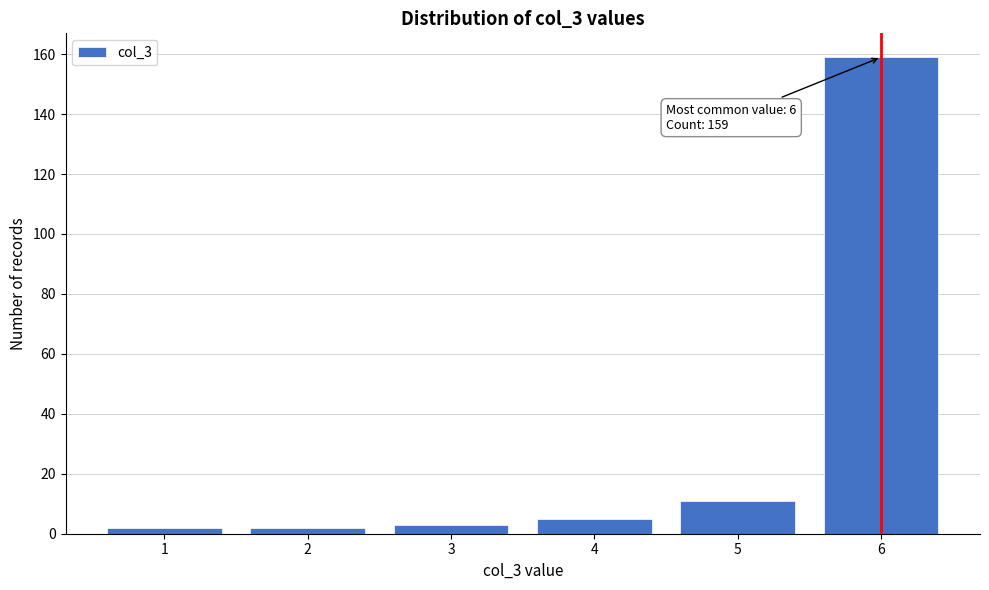

Reading left to right, transcribe all the data shown in this chart.

2	2	3	5	11	159